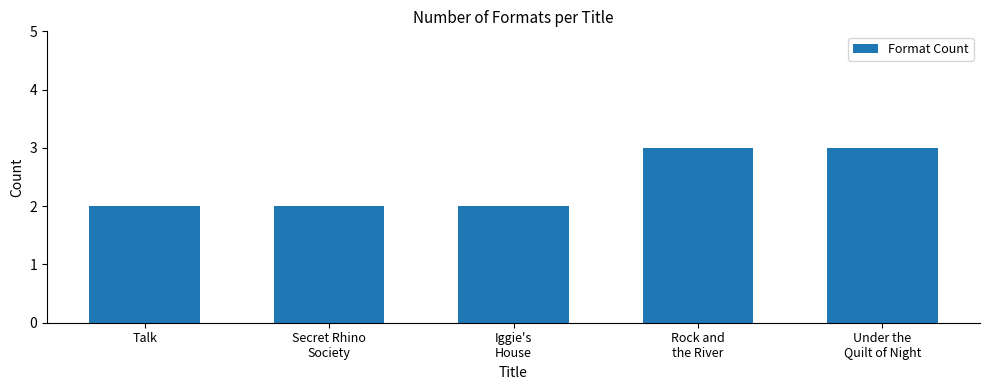

What is the value of the 5th bar from the left?

3